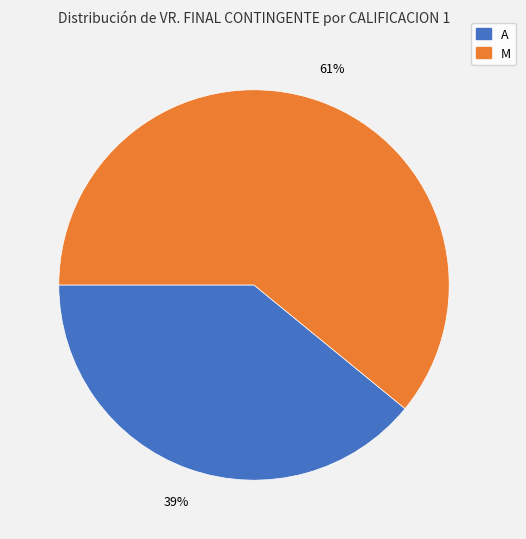

To the nearest percent, what is the difference between the largest and smallest slice percentages?

22%